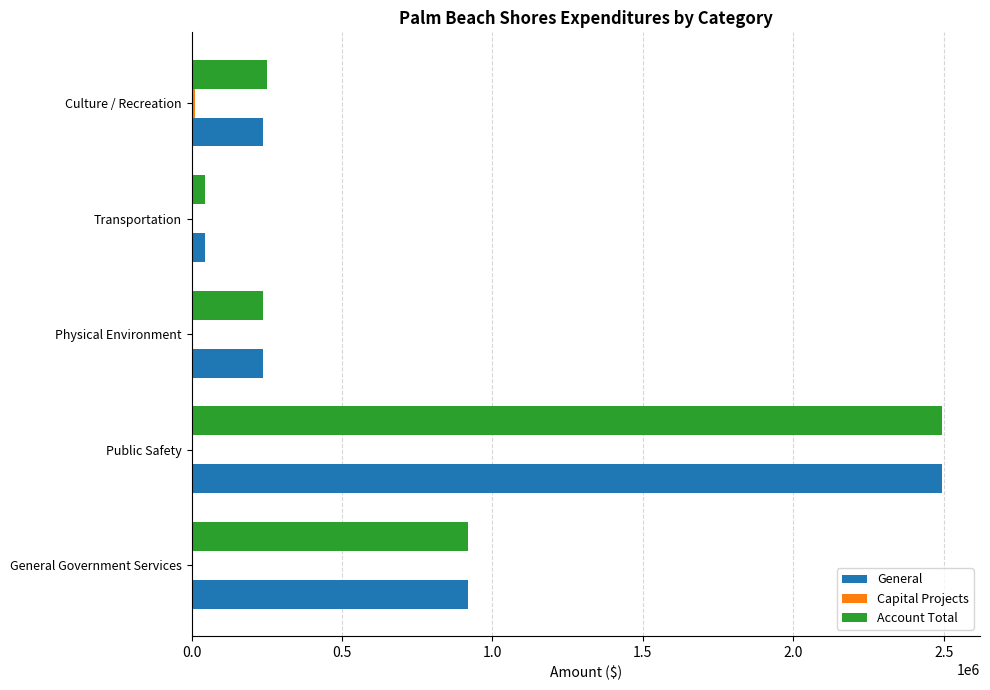

Where is Account Total nearest to the value 1269998?

General Government Services